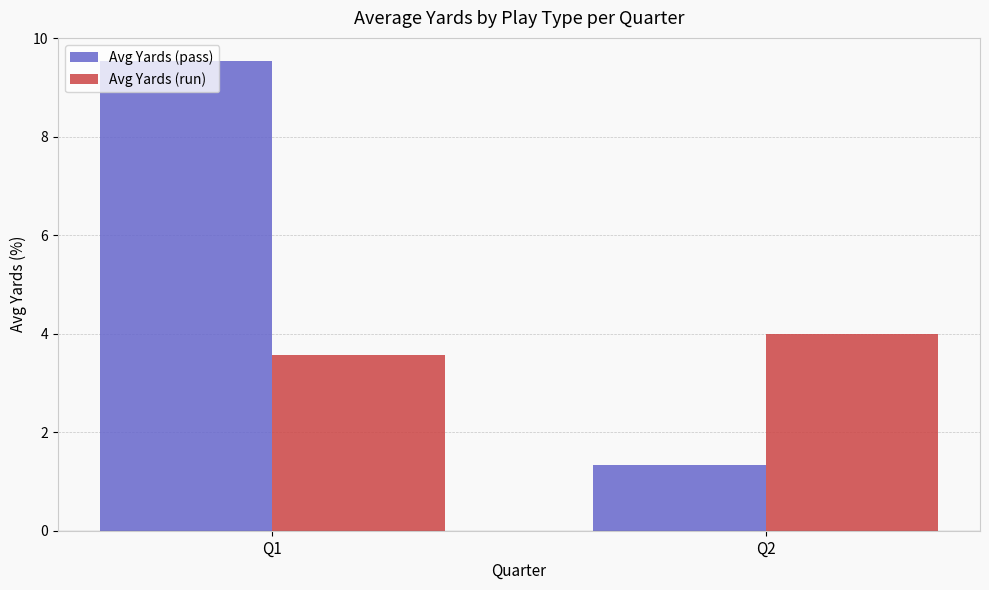

What is the sum of all Avg Yards (pass) values?

10.9